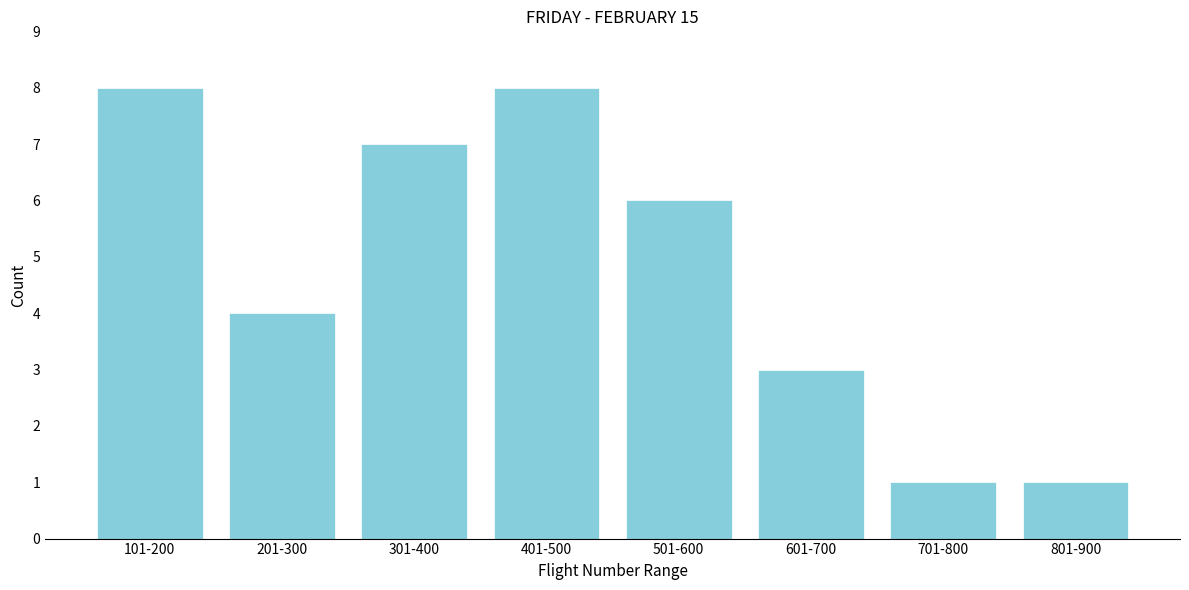

Reading left to right, extract all data points from this chart.

101-200=8	201-300=4	301-400=7	401-500=8	501-600=6	601-700=3	701-800=1	801-900=1